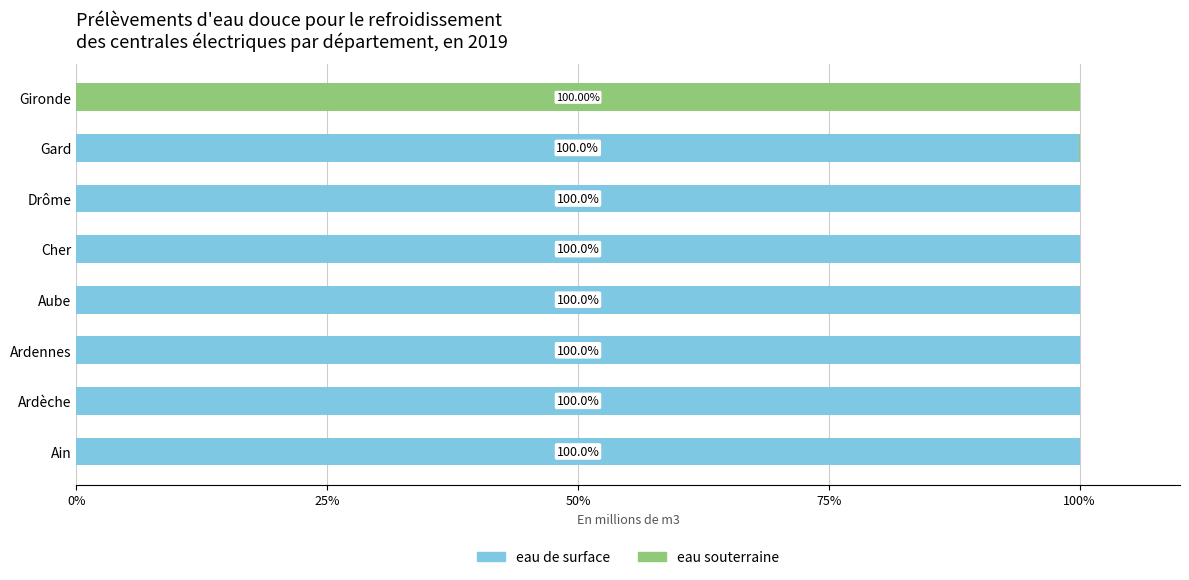

What are all the series names shown in the legend?

eau de surface, eau souterraine